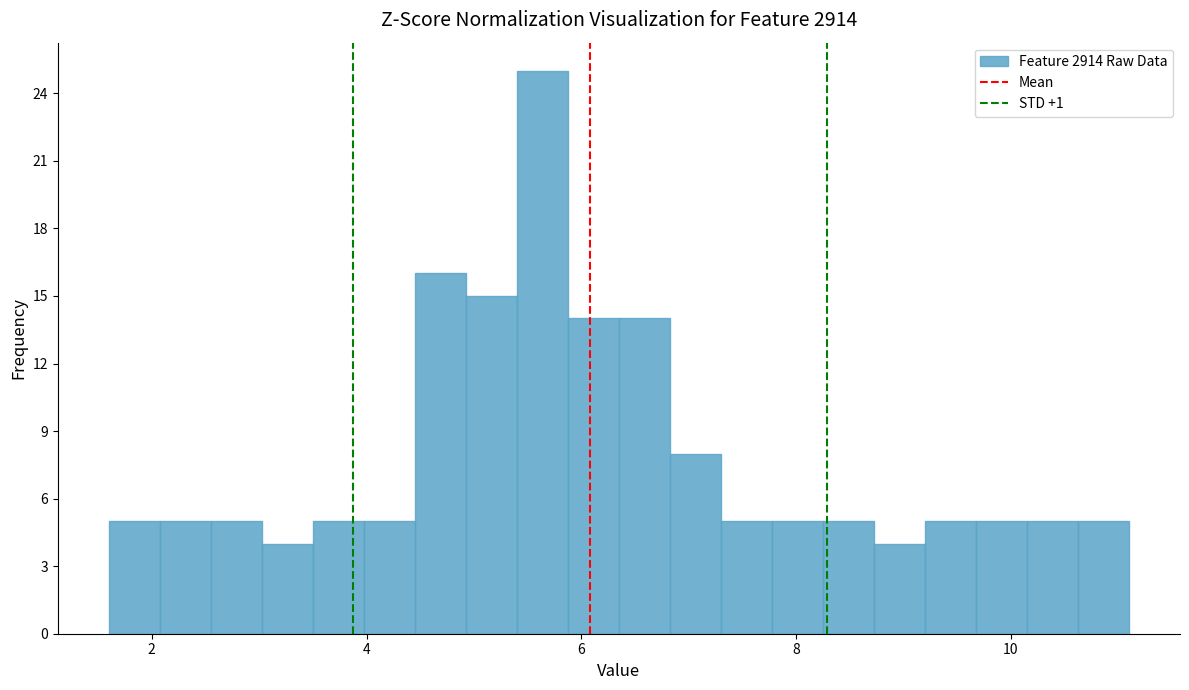

Around what value on the x-axis is the tallest bar? Give the approximate position of its centre, as read against the axis.

5.6